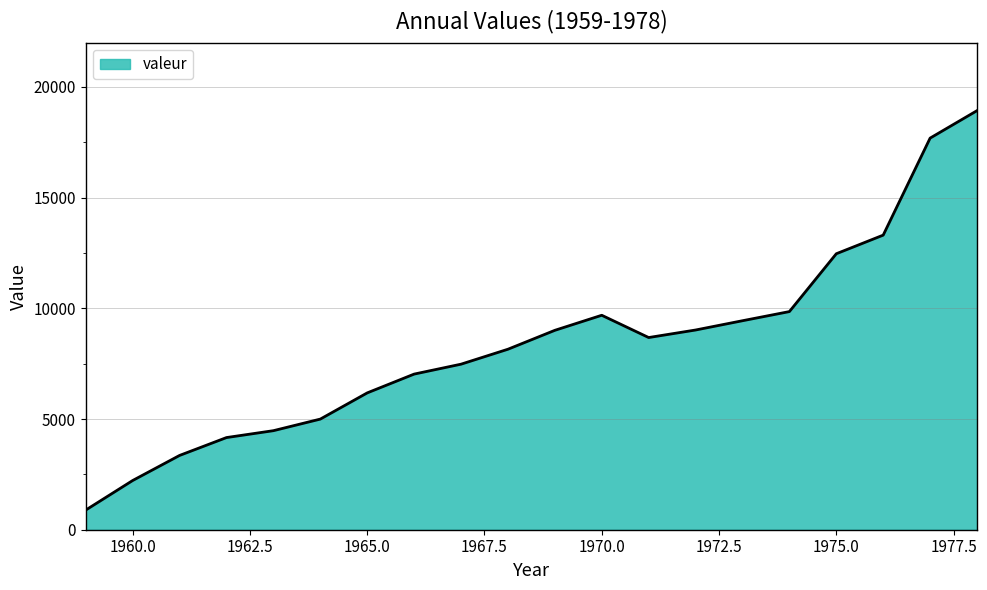

What is the maximum value shown in the chart?

18925